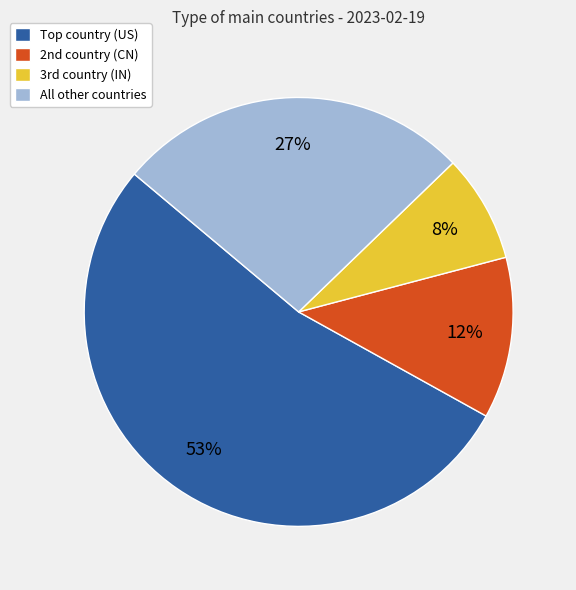

What is the largest slice in the pie chart?

Top country (US)